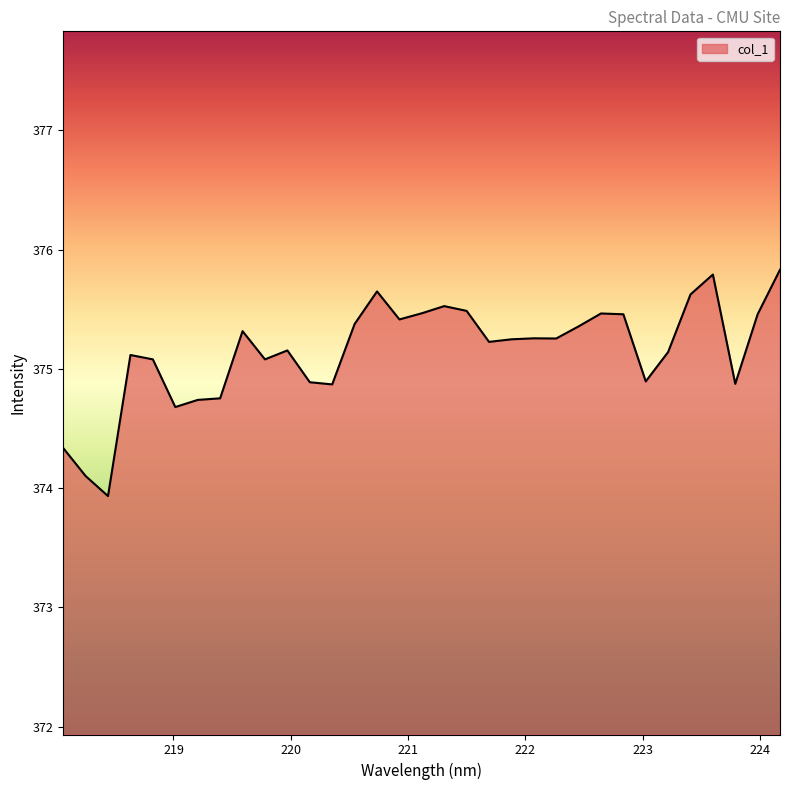

What is the greatest value displayed?

375.8